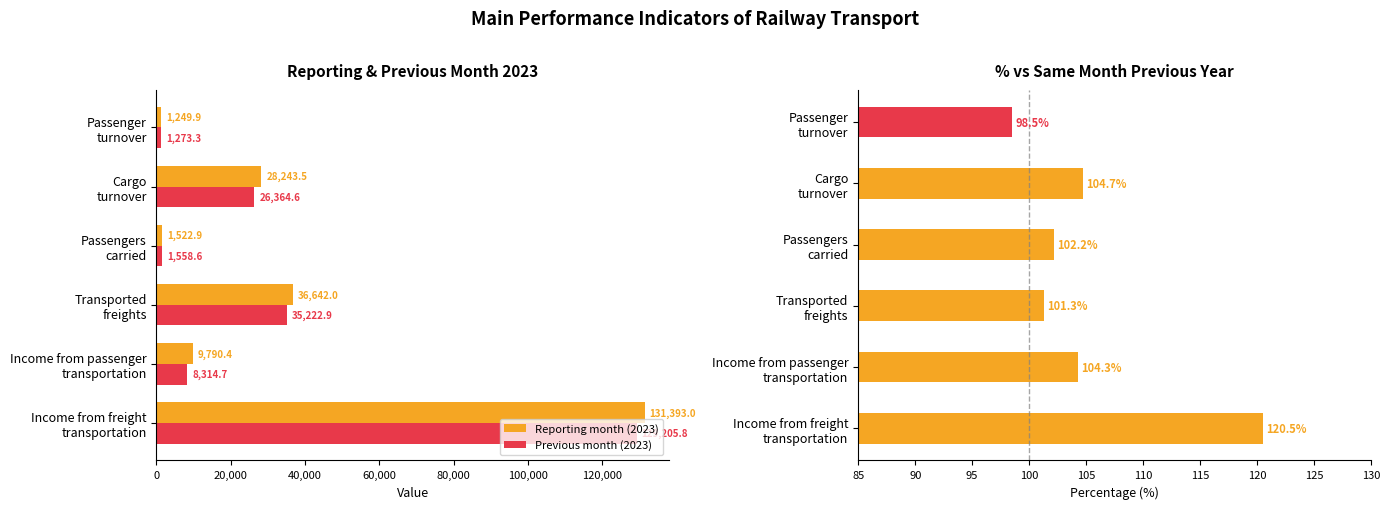

What is the value of the % to reporting month prev year bar at the 3rd from the left?

101.3